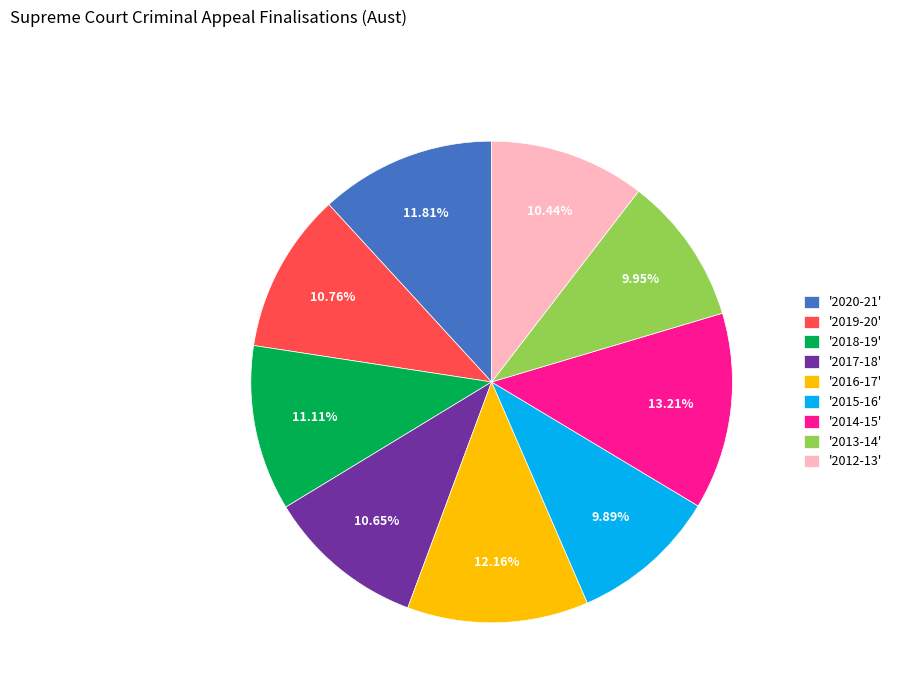

Is there any slice that represents more than half of the pie?

No